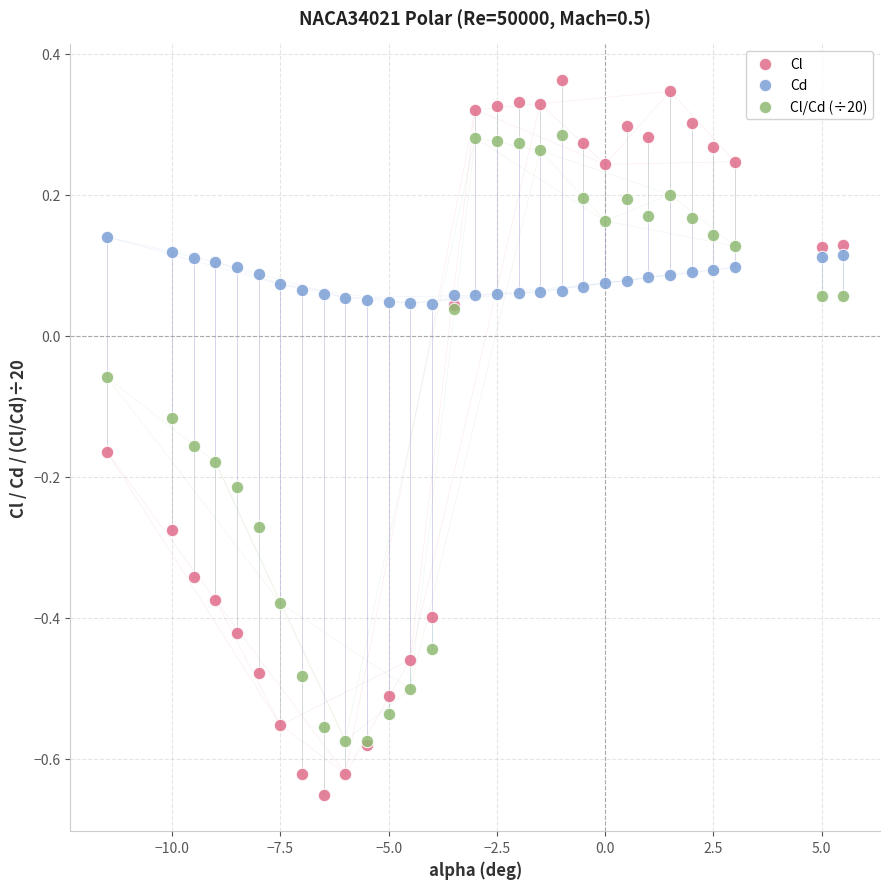

What are all the series names shown in the legend?

Cl, Cd, Cl/Cd (÷20)